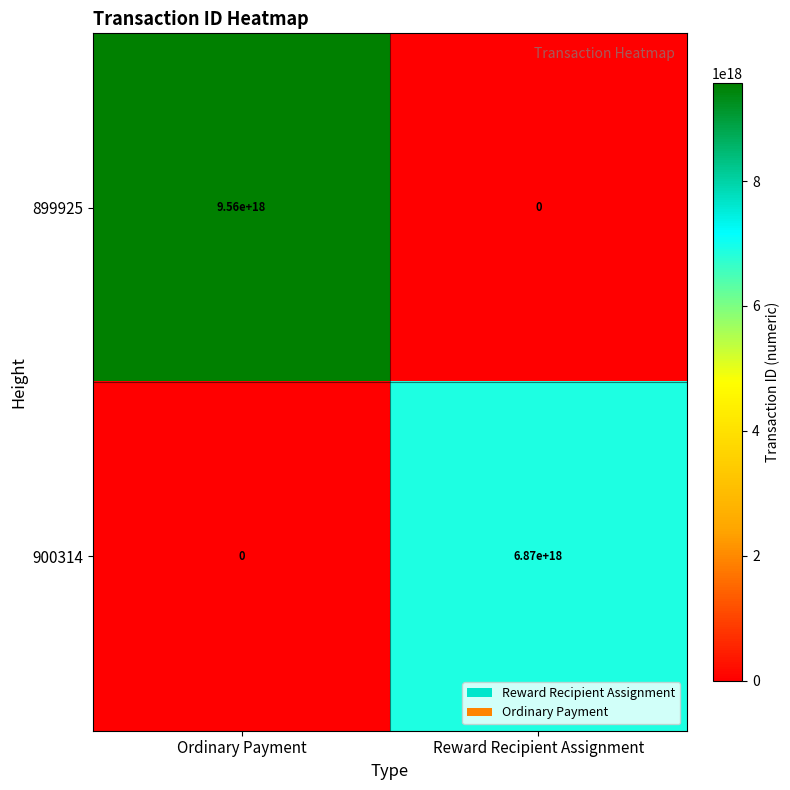

List the series in order of their peak value, lowest first.

900314, 899925